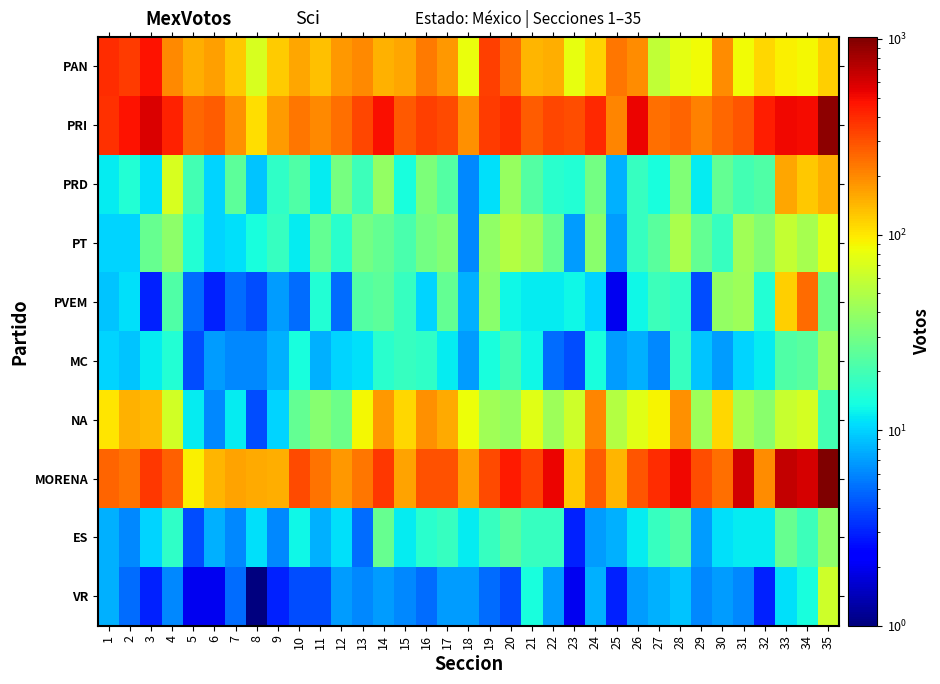

At which category does the chart reach its peak across all series?

35